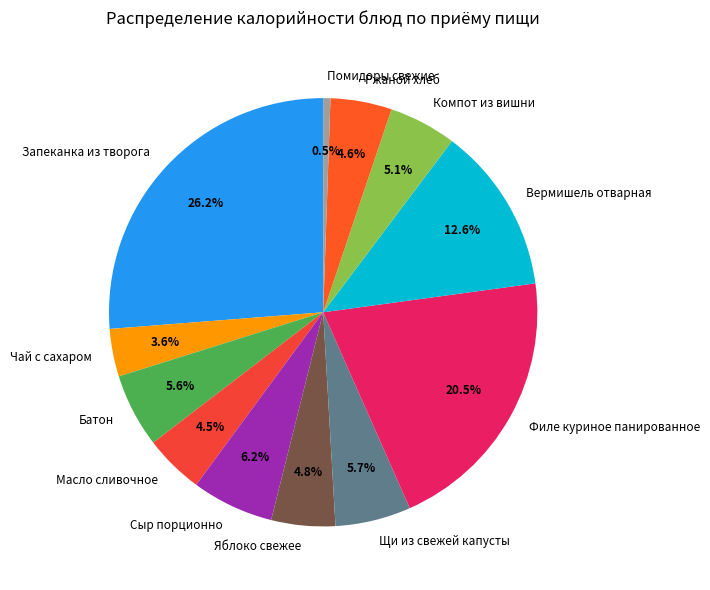

How many slices are in this pie chart?

12